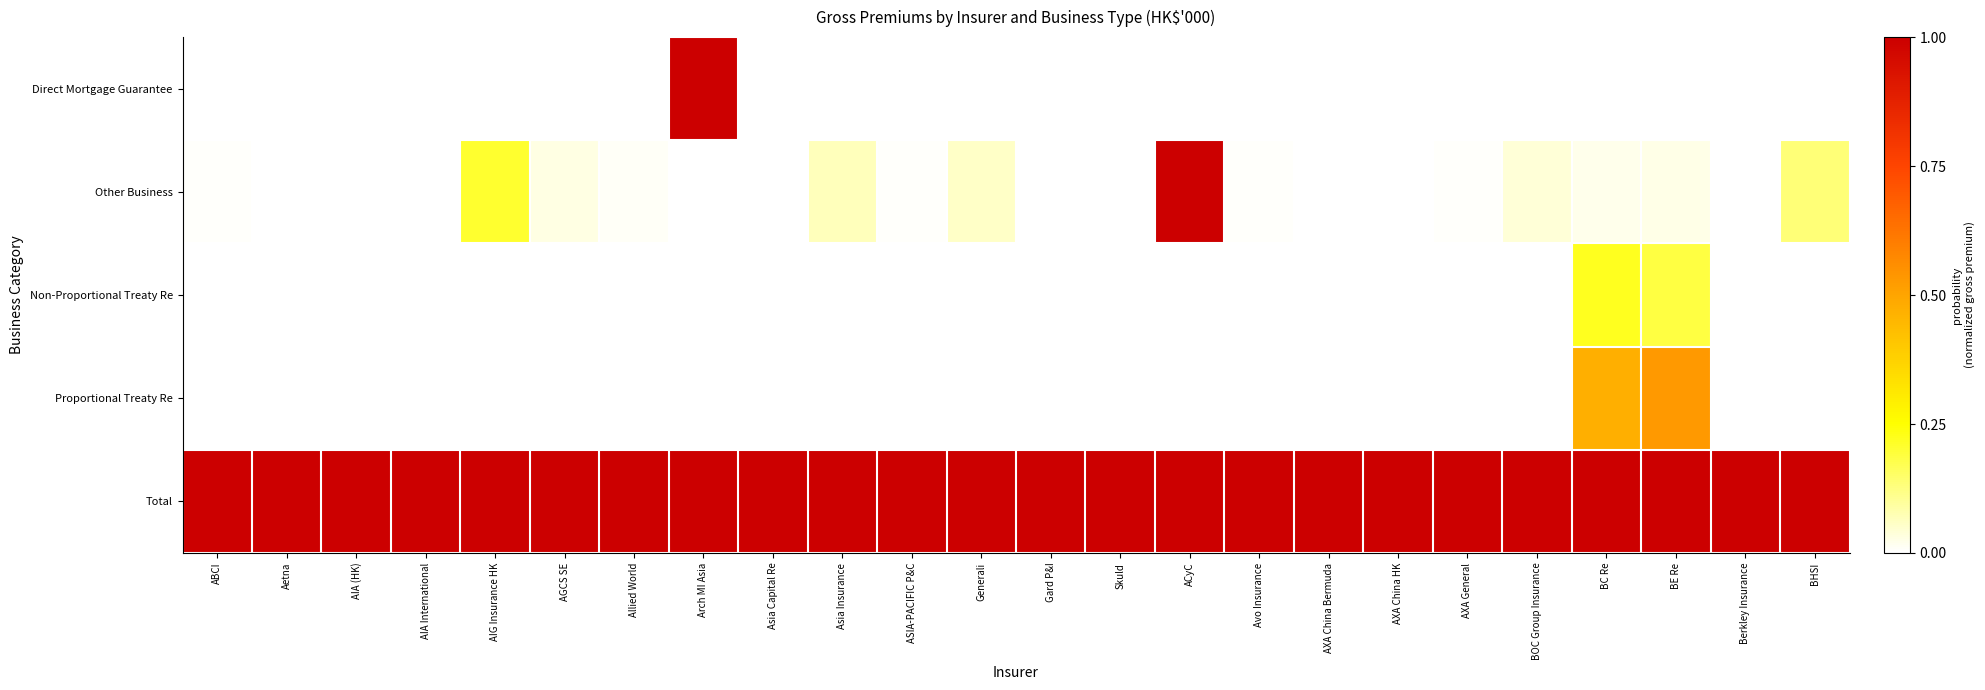

Reading left to right, list all the values displayed in this chart.

Direct Mortgage Guarantee: ABCI=0.0	Aetna=0.0	AIA (HK)=0.0	AIA International=0.0	AIG Insurance HK=0.0	AGCS SE=0.0	Allied World=0.0	Arch MI Asia=1.0	Asia Capital Re=0.0	Asia Insurance=0.0	ASIA-PACIFIC P&C=0.0	Generali=0.0	Gard P&I=0.0	Skuld=0.0	ACyC=0.0	Avo Insurance=0.0	AXA China Bermuda=0.0	AXA China HK=0.0	AXA General=0.0	BOC Group Insurance=0.0	BC Re=0.0	BE Re=0.0	Berkley Insurance=0.0	BHSI=0.0
Other Business: ABCI=0.0	Aetna=0.0	AIA (HK)=0.0	AIA International=0.0	AIG Insurance HK=0.2	AGCS SE=0.0	Allied World=0.0	Arch MI Asia=0.0	Asia Capital Re=0.0	Asia Insurance=0.1	ASIA-PACIFIC P&C=0.0	Generali=0.1	Gard P&I=0.0	Skuld=0.0	ACyC=1.0	Avo Insurance=0.0	AXA China Bermuda=0.0	AXA China HK=0.0	AXA General=0.0	BOC Group Insurance=0.0	BC Re=0.0	BE Re=0.0	Berkley Insurance=0.0	BHSI=0.1
Non-Proportional Treaty Re: ABCI=0.0	Aetna=0.0	AIA (HK)=0.0	AIA International=0.0	AIG Insurance HK=0.0	AGCS SE=0.0	Allied World=0.0	Arch MI Asia=0.0	Asia Capital Re=0.0	Asia Insurance=0.0	ASIA-PACIFIC P&C=0.0	Generali=0.0	Gard P&I=0.0	Skuld=0.0	ACyC=0.0	Avo Insurance=0.0	AXA China Bermuda=0.0	AXA China HK=0.0	AXA General=0.0	BOC Group Insurance=0.0	BC Re=0.2	BE Re=0.2	Berkley Insurance=0.0	BHSI=0.0
Proportional Treaty Re: ABCI=0.0	Aetna=0.0	AIA (HK)=0.0	AIA International=0.0	AIG Insurance HK=0.0	AGCS SE=0.0	Allied World=0.0	Arch MI Asia=0.0	Asia Capital Re=0.0	Asia Insurance=0.0	ASIA-PACIFIC P&C=0.0	Generali=0.0	Gard P&I=0.0	Skuld=0.0	ACyC=0.0	Avo Insurance=0.0	AXA China Bermuda=0.0	AXA China HK=0.0	AXA General=0.0	BOC Group Insurance=0.0	BC Re=0.5	BE Re=0.5	Berkley Insurance=0.0	BHSI=0.0
Total: ABCI=1.0	Aetna=1.0	AIA (HK)=1.0	AIA International=1.0	AIG Insurance HK=1.0	AGCS SE=1.0	Allied World=1.0	Arch MI Asia=1.0	Asia Capital Re=1.0	Asia Insurance=1.0	ASIA-PACIFIC P&C=1.0	Generali=1.0	Gard P&I=1.0	Skuld=1.0	ACyC=1.0	Avo Insurance=1.0	AXA China Bermuda=1.0	AXA China HK=1.0	AXA General=1.0	BOC Group Insurance=1.0	BC Re=1.0	BE Re=1.0	Berkley Insurance=1.0	BHSI=1.0